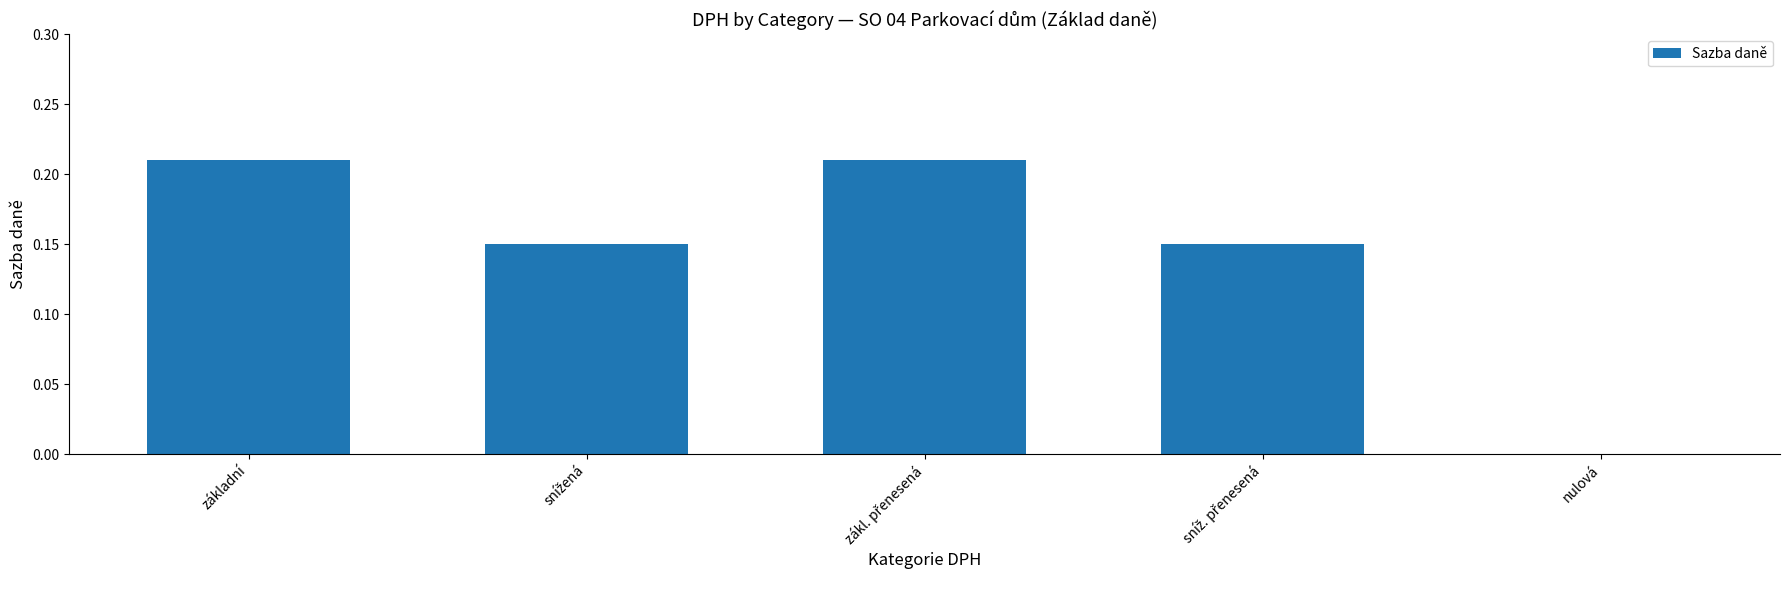

The chart shows a value of 0.0 at nulová. True or false?

True